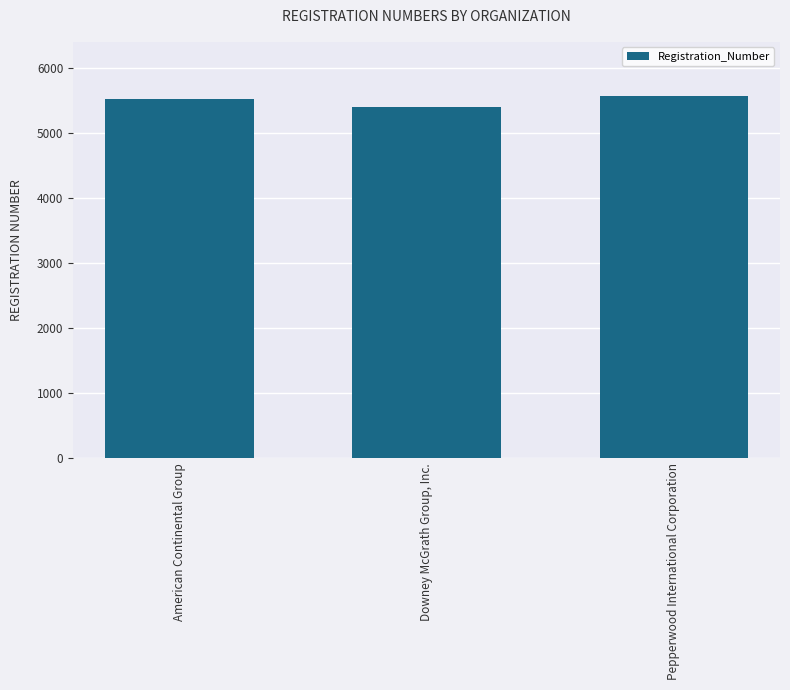

The chart shows a value of 5574 at Pepperwood International Corporation. True or false?

True